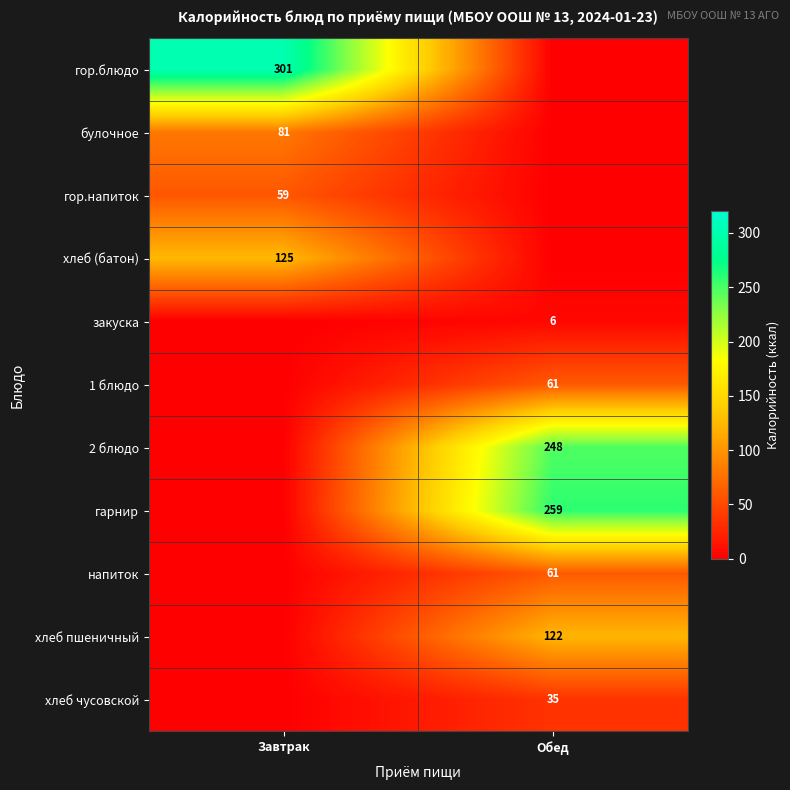

Is the value of гарнир at Обед greater than the value of гор.блюдо at Завтрак?

No